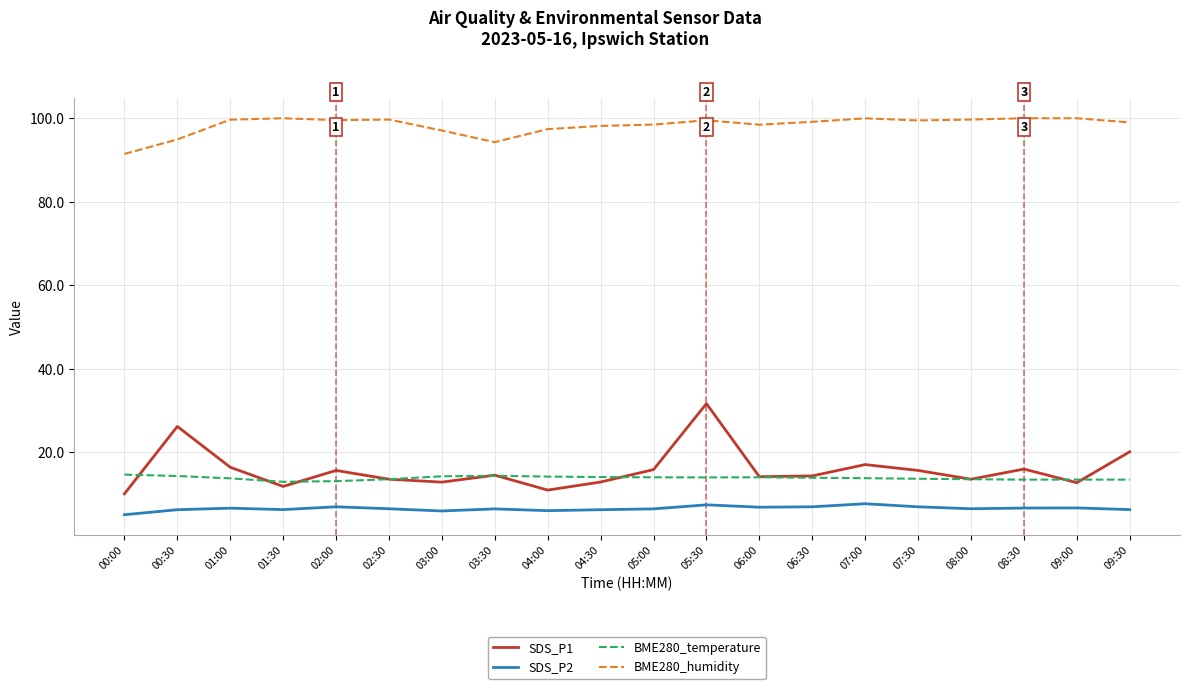

True or false: SDS_P2 and BME280_temperature intersect in this chart.

False